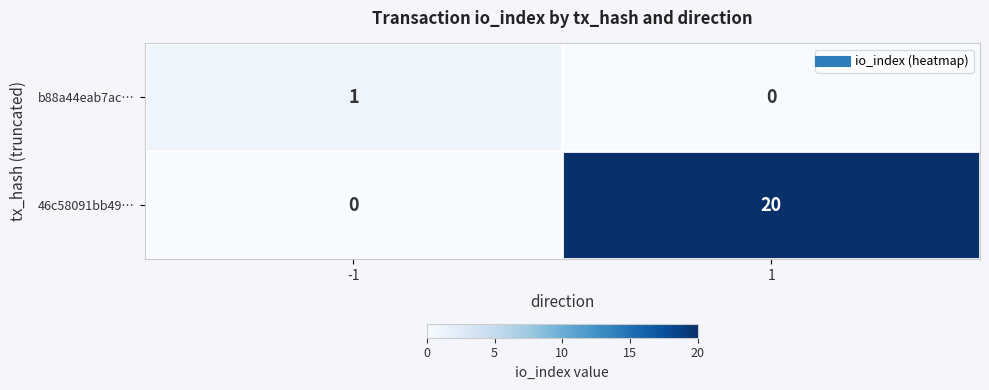

How many values in the 46c58091bb49… series are below 20?

1